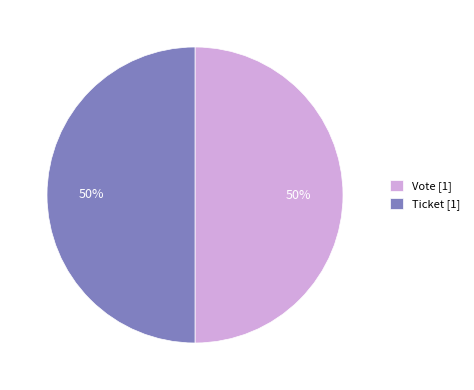

To the nearest percent, what percentage of the pie is Vote [1]?

50%